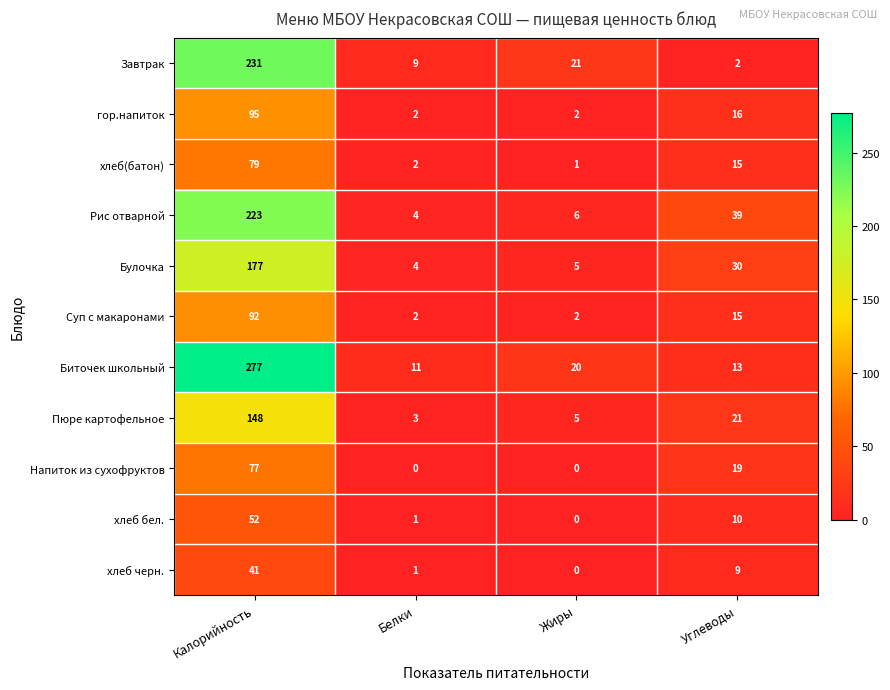

Which series changed the most between Калорийность and Белки?

Биточек школьный